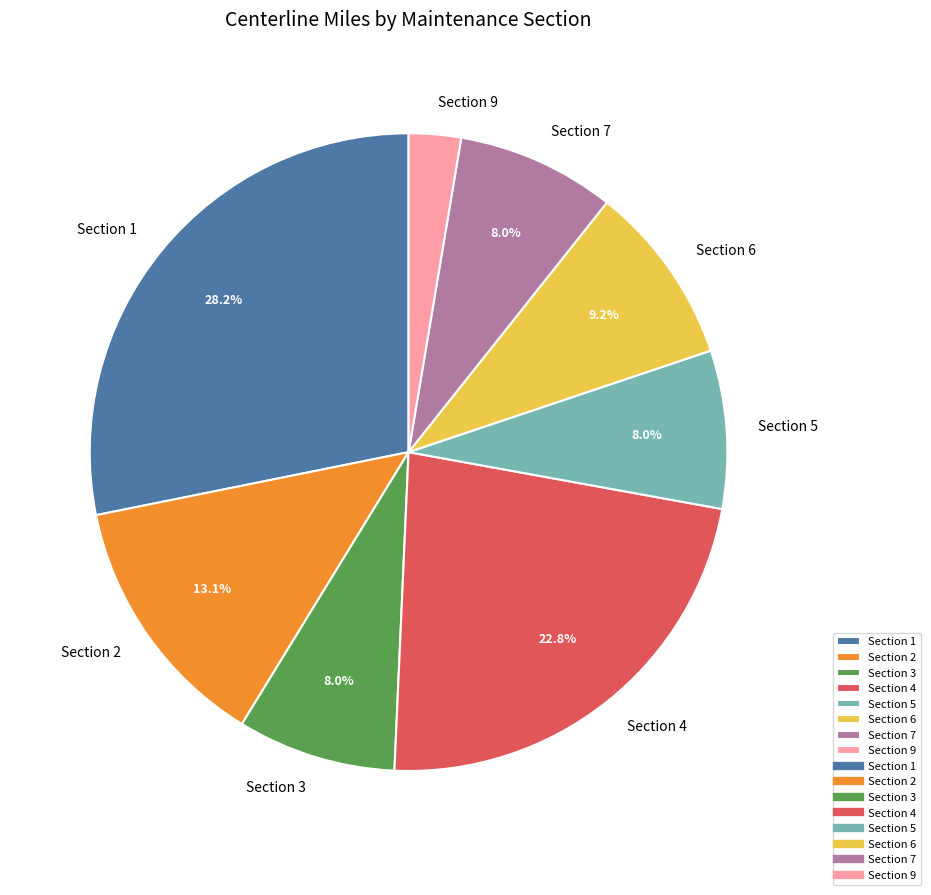

Approximately how many times larger is the value at Section 9 compared to Section 5?

0.3